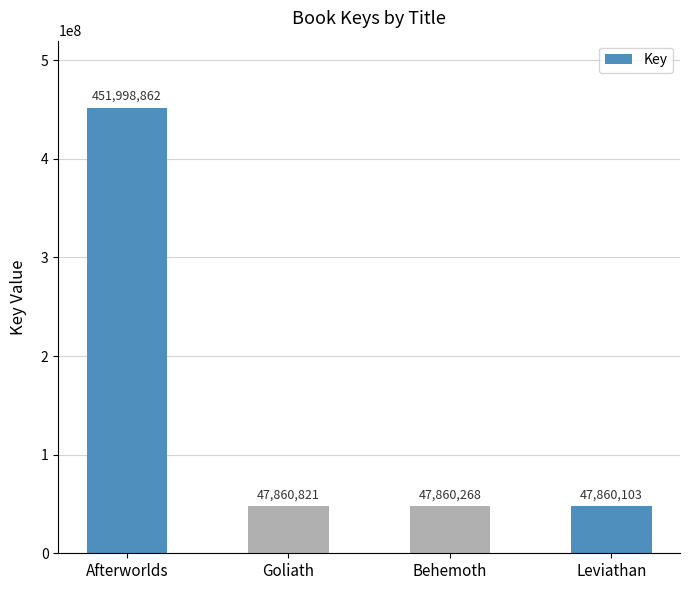

Which category has the highest value across all series?

Afterworlds